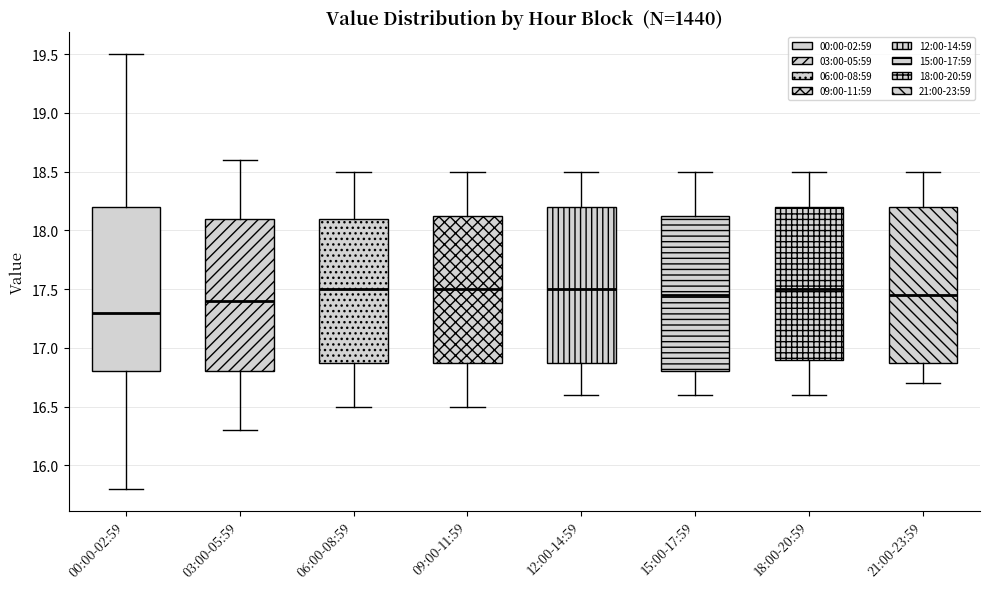

Reading left to right, transcribe this box plot: for each box, give where its median line is, the range the box spans, and where its two whiskers end, as read against the y-axis. The values are not printed on the chart, so give them approximately, as read against the axis.

00:00-02:59: median 17.30, box 16.80 to 18.20, whiskers 15.80 to 19.50
03:00-05:59: median 17.40, box 16.80 to 18.10, whiskers 16.30 to 18.60
06:00-08:59: median 17.50, box 16.90 to 18.10, whiskers 16.50 to 18.50
09:00-11:59: median 17.50, box 16.90 to 18.15, whiskers 16.50 to 18.50
12:00-14:59: median 17.50, box 16.90 to 18.20, whiskers 16.60 to 18.50
15:00-17:59: median 17.45, box 16.80 to 18.15, whiskers 16.60 to 18.50
18:00-20:59: median 17.50, box 16.90 to 18.20, whiskers 16.60 to 18.50
21:00-23:59: median 17.45, box 16.90 to 18.20, whiskers 16.70 to 18.50